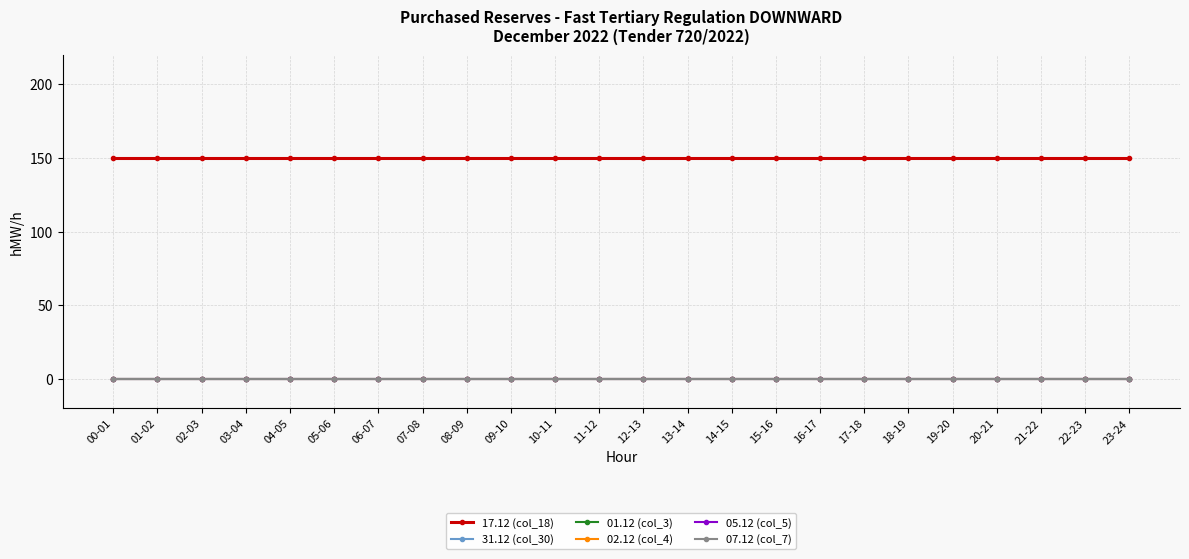

How many lines are shown in the chart?

6